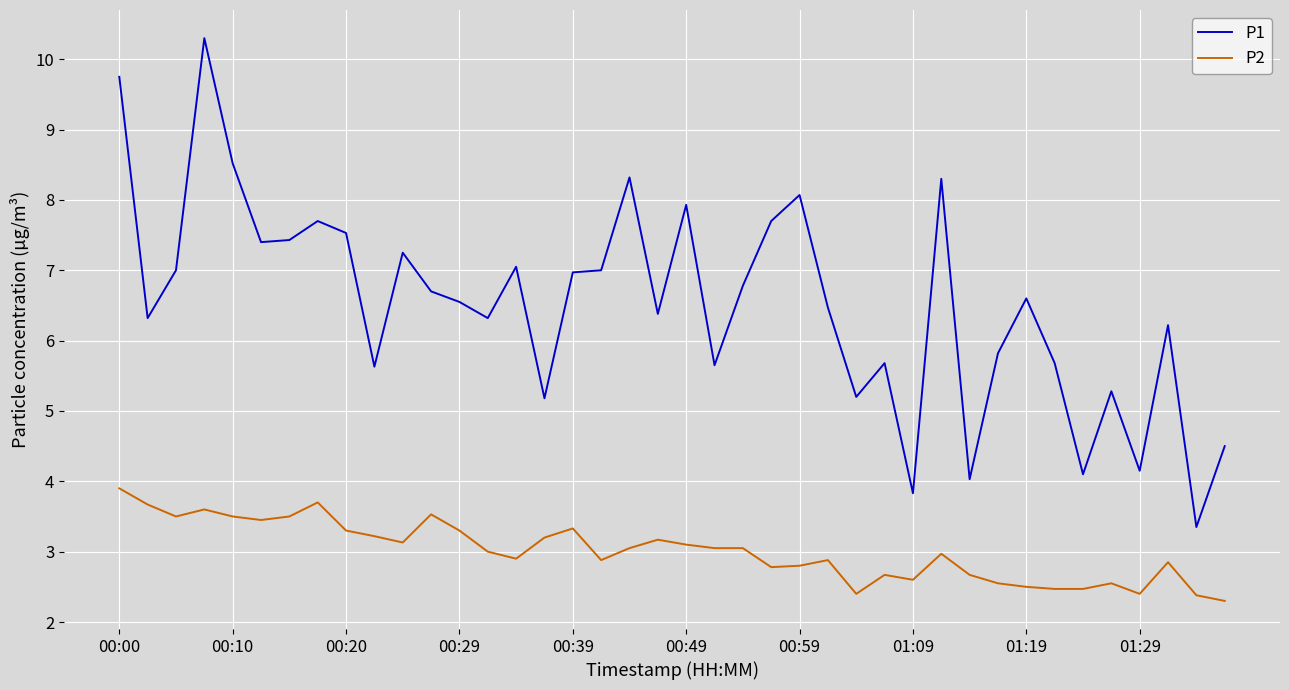

True or false: P1 and P2 cross at least once.

False